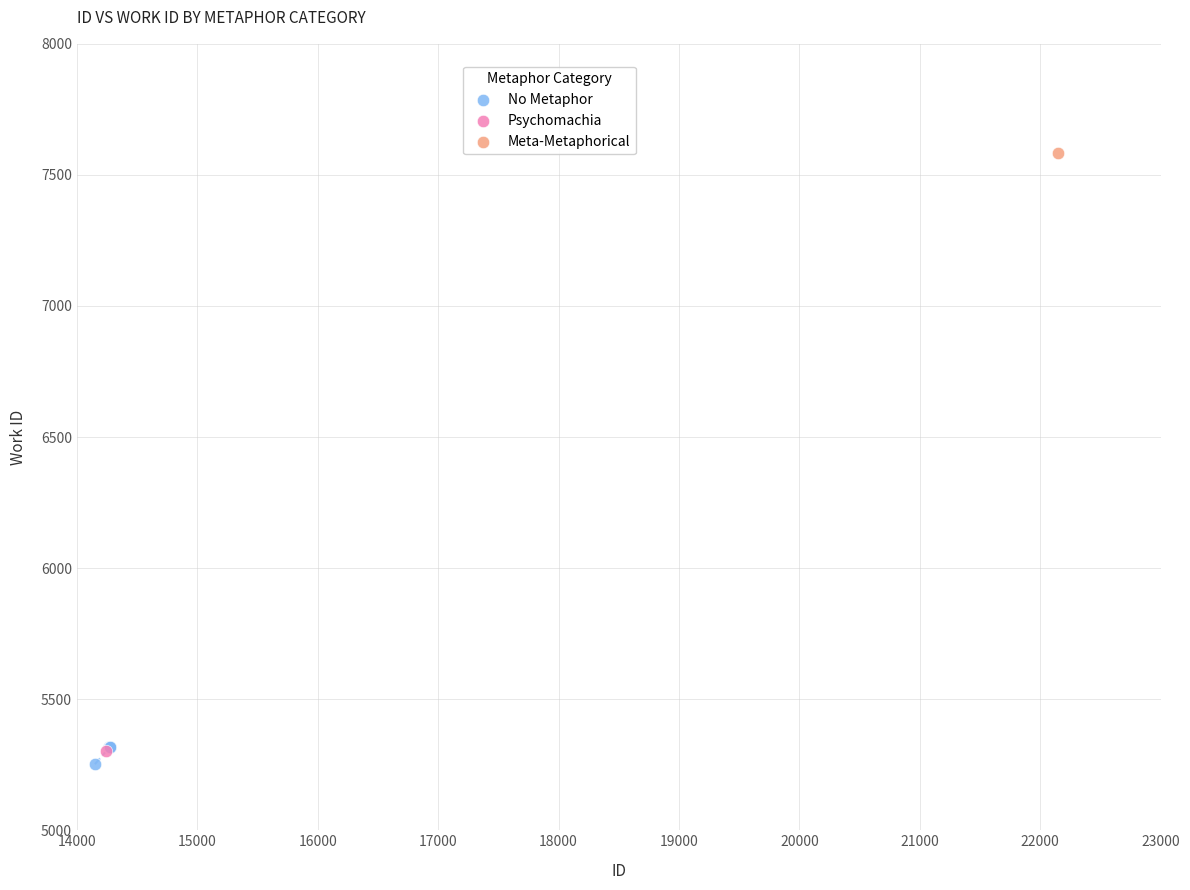

What are all the series names shown in the legend?

No Metaphor, Psychomachia, Meta-Metaphorical